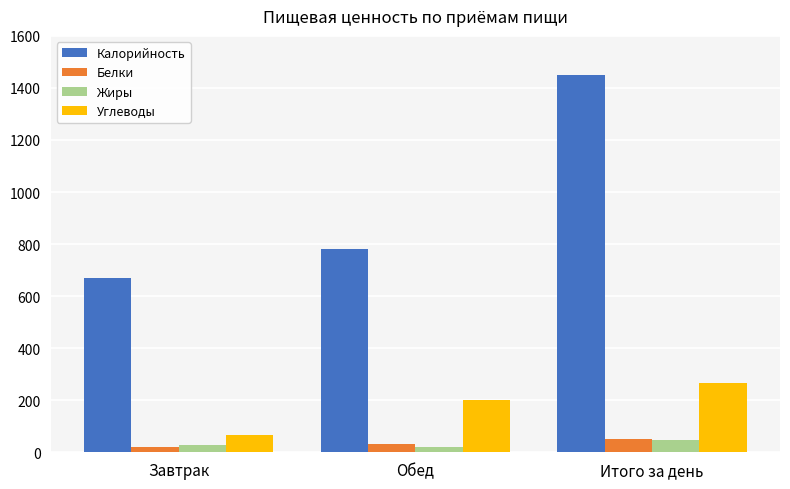

How many values in the Углеводы series are below 201?

1